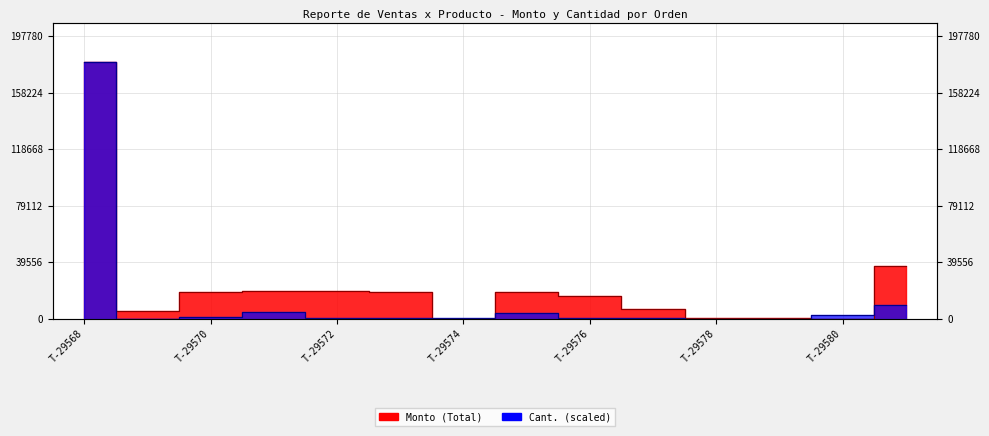

Reading left to right, extract all data points from this chart.

Monto: 179800.0	5460.0	18795.0	19125.0	18984.0	18945.0	0.0	18632.6	15820.0	6720.0	93.8	93.8	0.0	36950.0
Cant.: 179800.0	23.2	1061.4	4350.0	139.2	237.8	92.8	4176.0	116.0	232.0	11.6	11.6	2320.0	9570.0